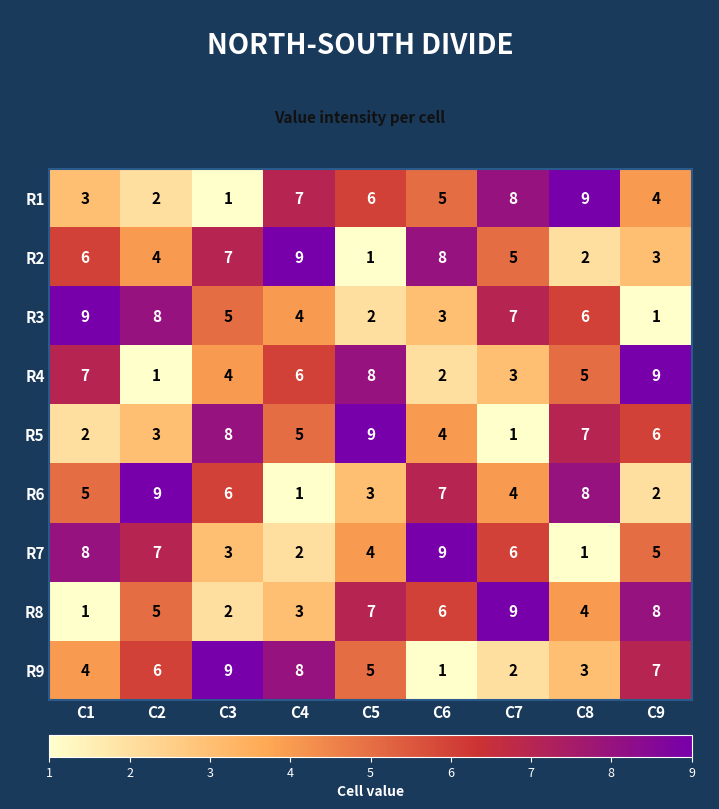

At how many categories does at least one series exceed 5?

9